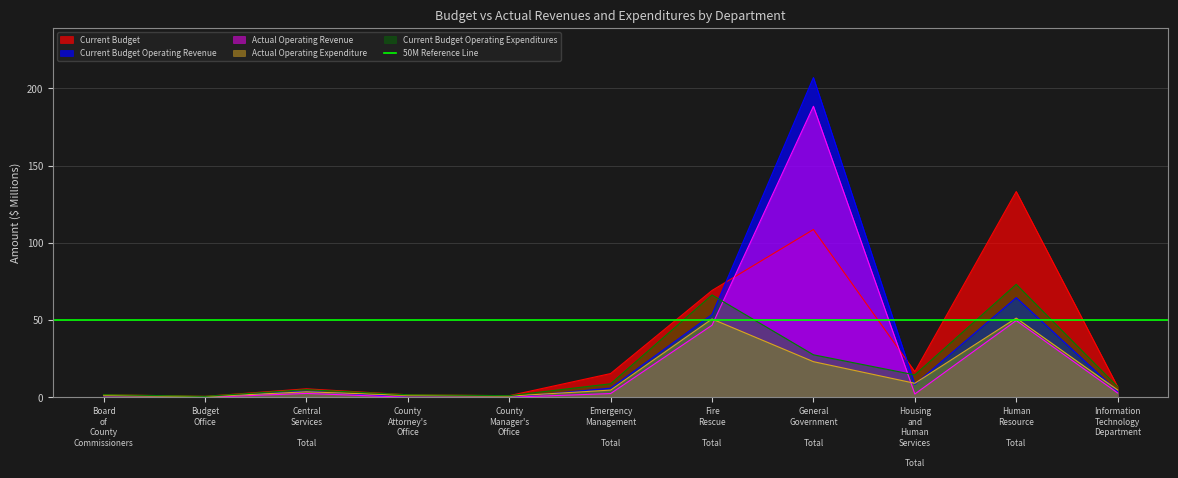

Where does the Actual Operating Expenditure series first go above 4?

Emergency Management Total